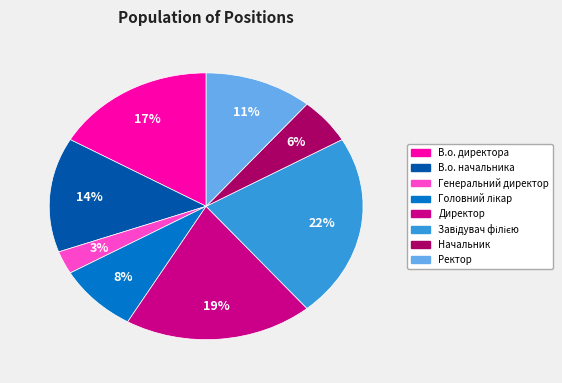

What percentage is the Генеральний директор slice, to the nearest percent?

3%